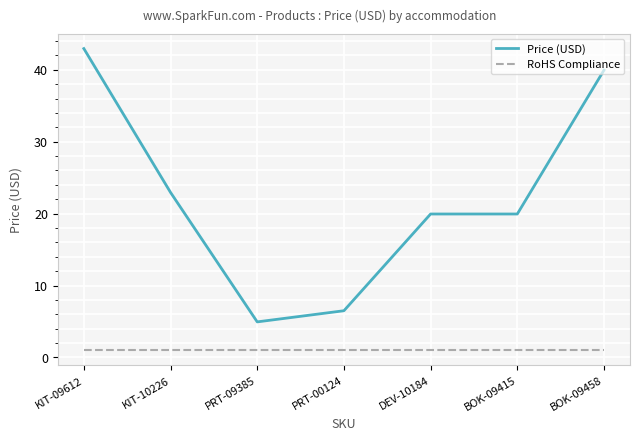

True or false: Price (USD) has more than 2 interior local peaks.

False